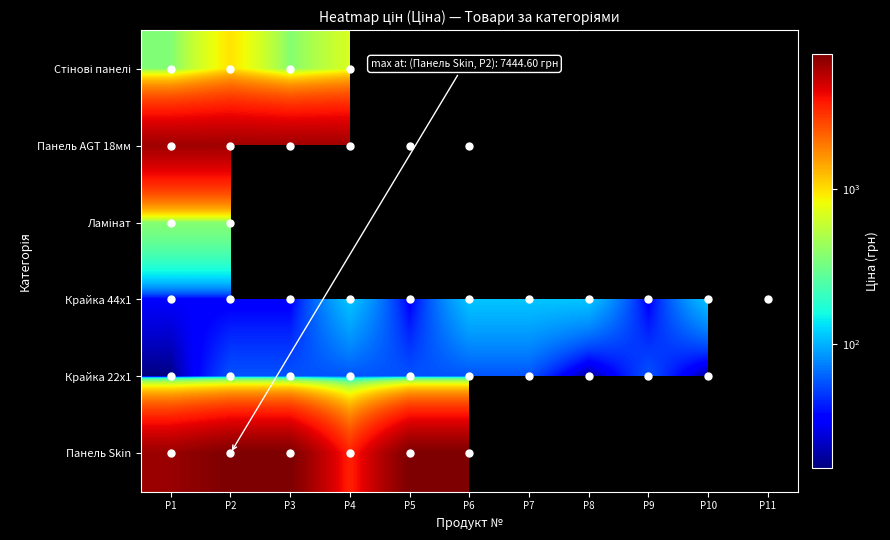

List the series in order of their overall mean, highest first.

Стінові панелі, Панель AGT 18мм, Ламінат, Крайка 44x1, Крайка 22x1, Панель Skin